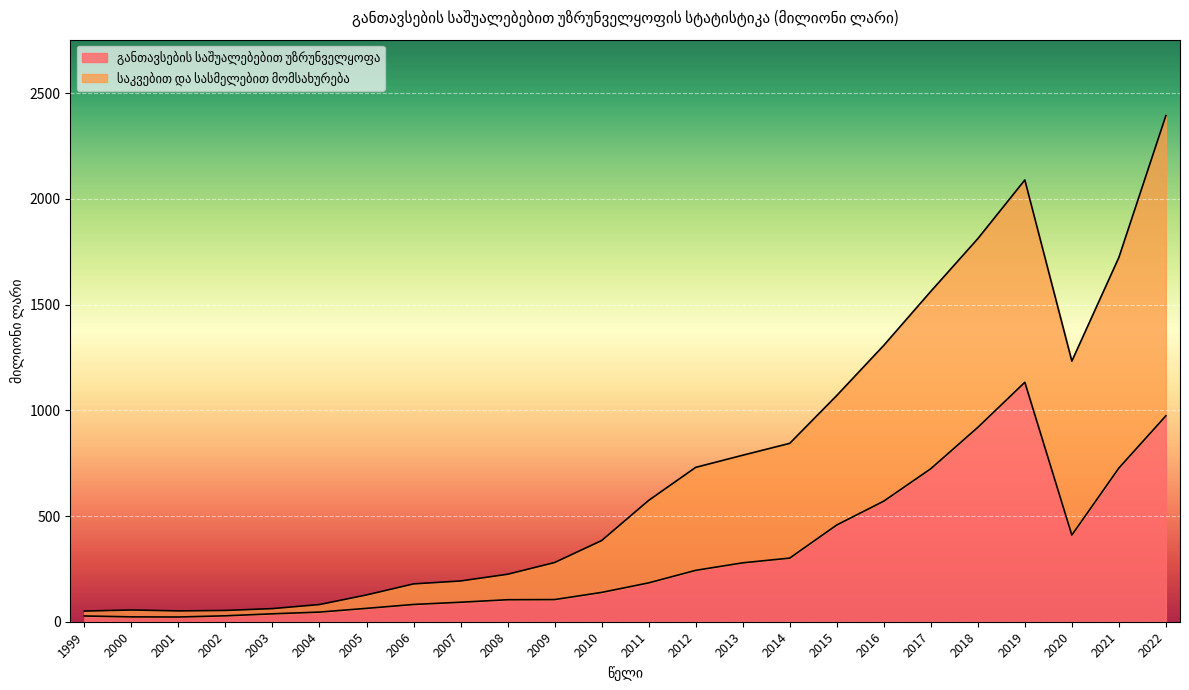

How many data points in განთავსების საშუალებებით უზრუნველყოფა are less than 183?

12